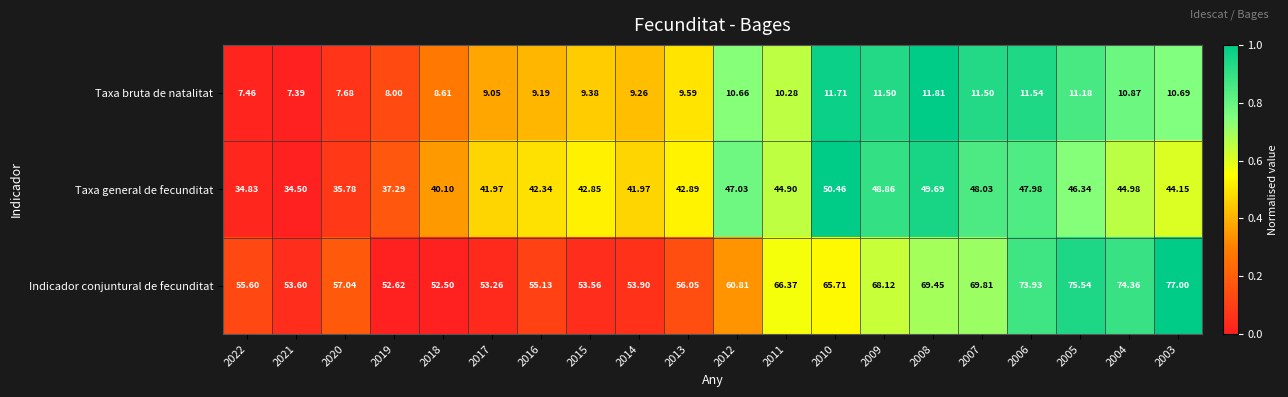

Rank the series at 2016 from highest to lowest value.

Indicador conjuntural de fecunditat, Taxa general de fecunditat, Taxa bruta de natalitat